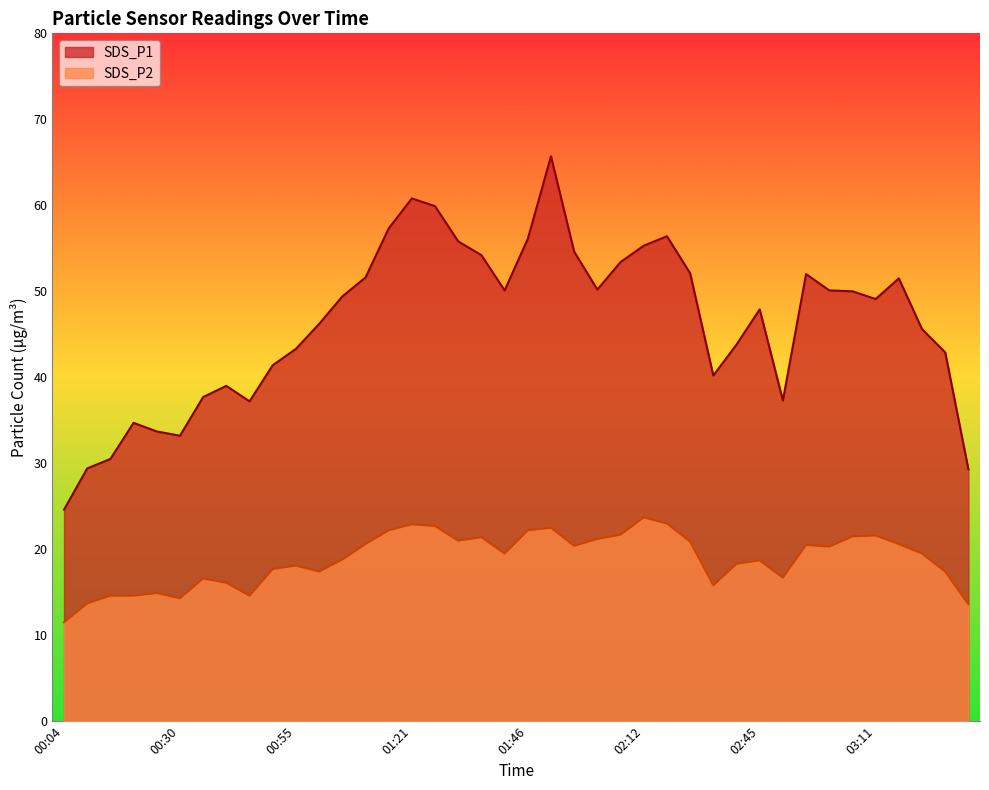

Which category has the highest value in the SDS_P1 series?

01:51